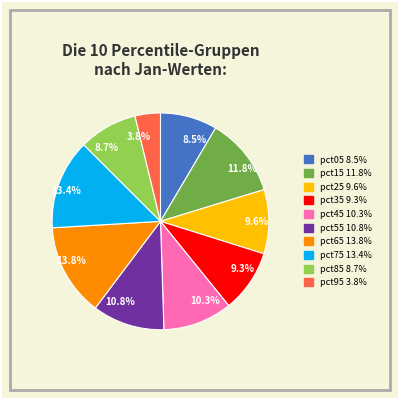

What portion of the pie excludes 8.5%?

91.5%